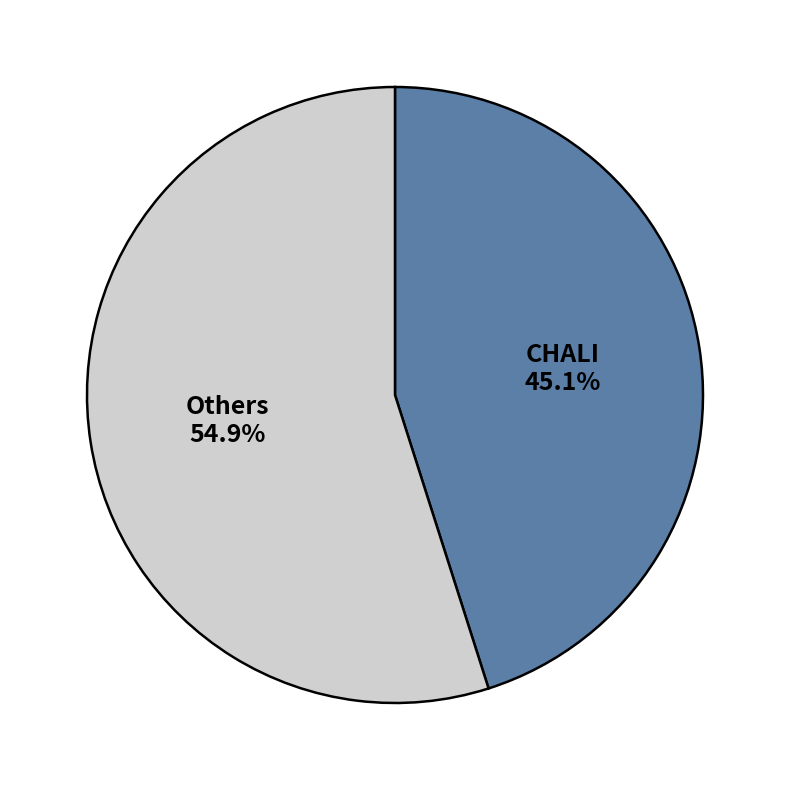

Is there any slice that represents more than half of the pie?

Yes